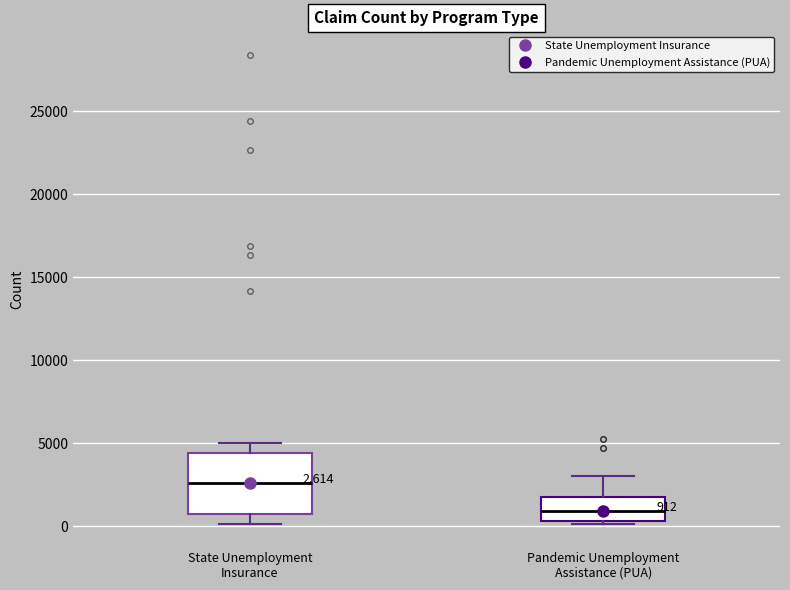

Which box has the lowest median line?

Pandemic Unemployment Assistance (PUA)